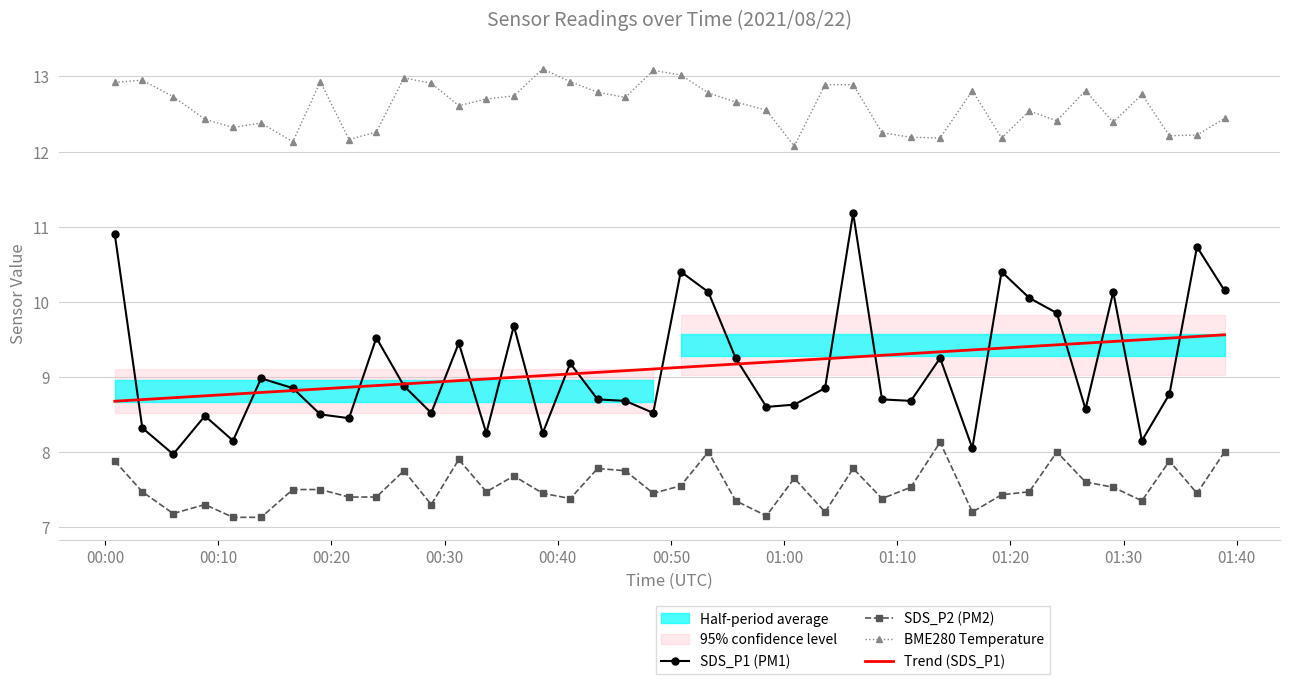

What is the highest value of the SDS_P2 (PM2) series?

8.1